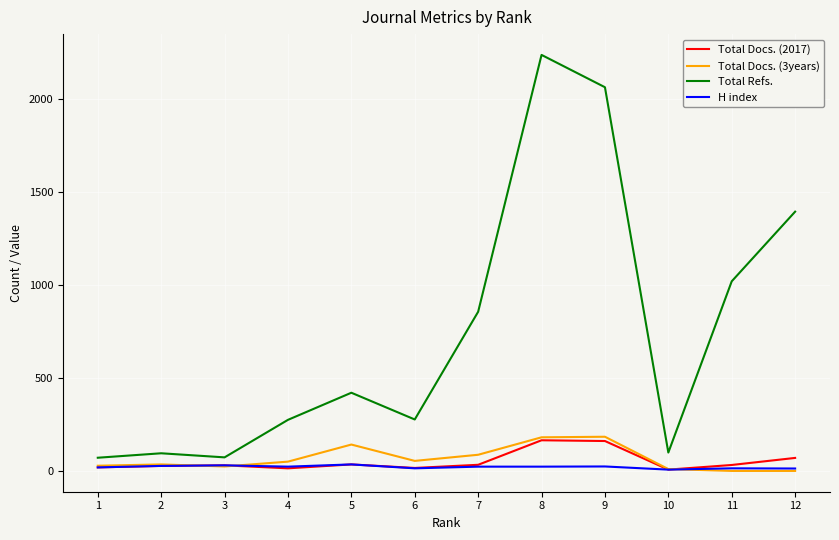

What is the total value across all series at 11?

1067